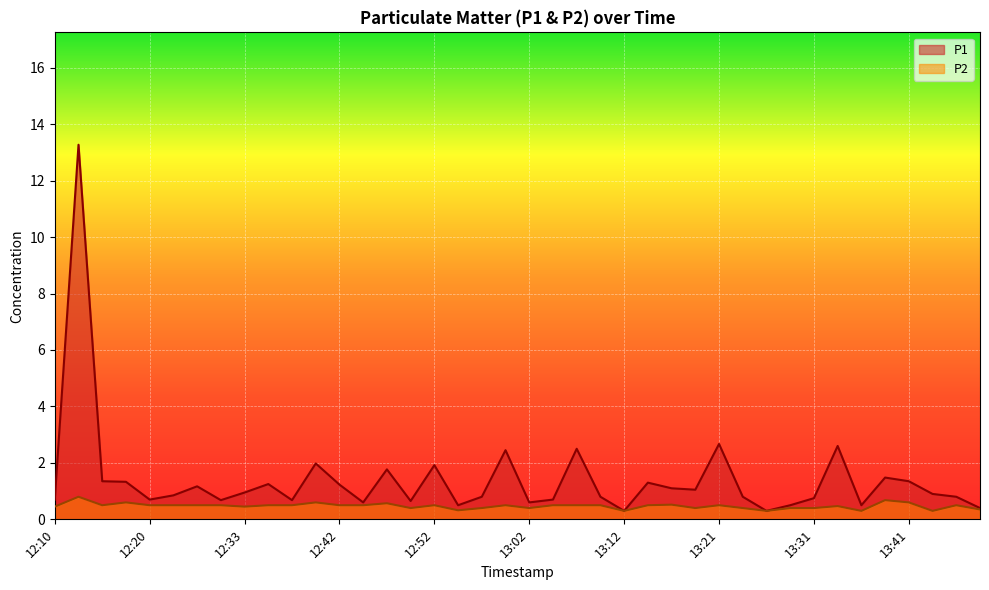

What is the difference between the highest and lowest values at 13:36?

0.2